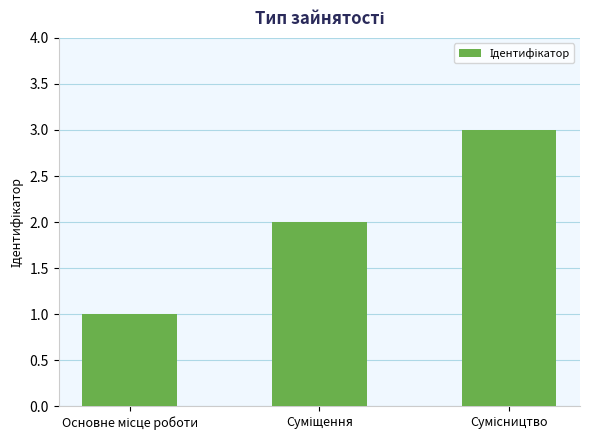

What is the greatest value displayed?

3